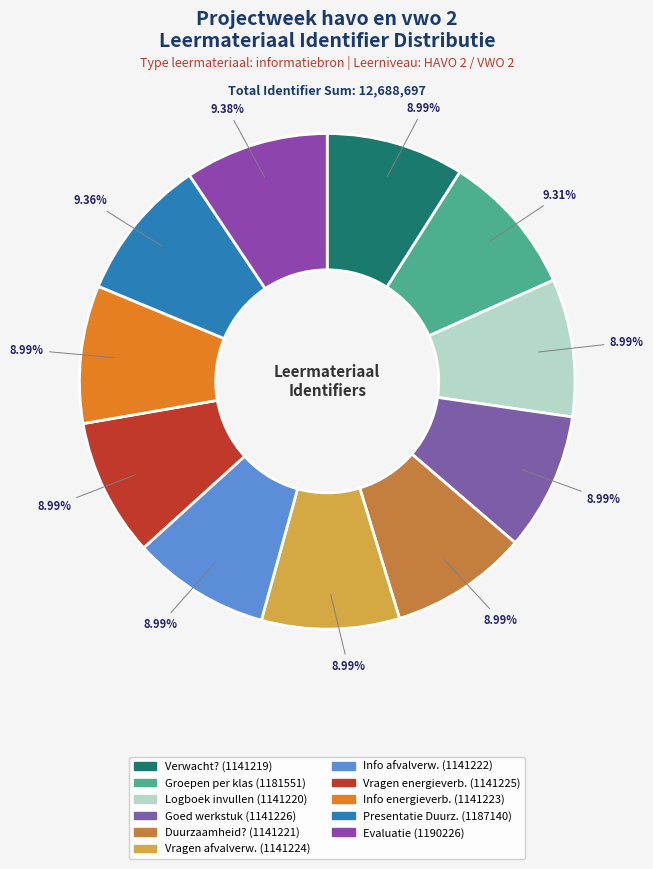

How many segments does this pie chart have?

11